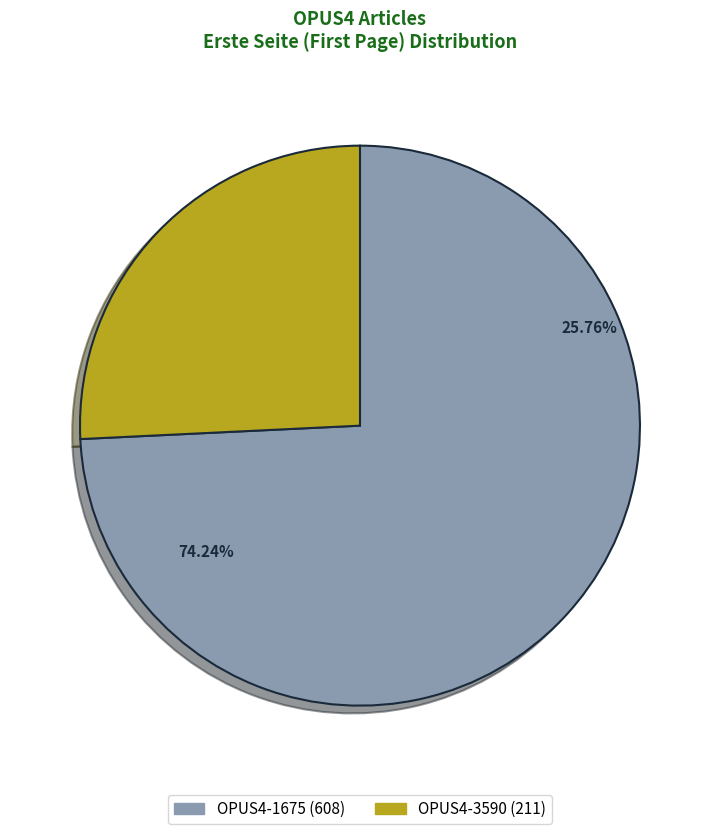

Which slice is the largest?

OPUS4-1675